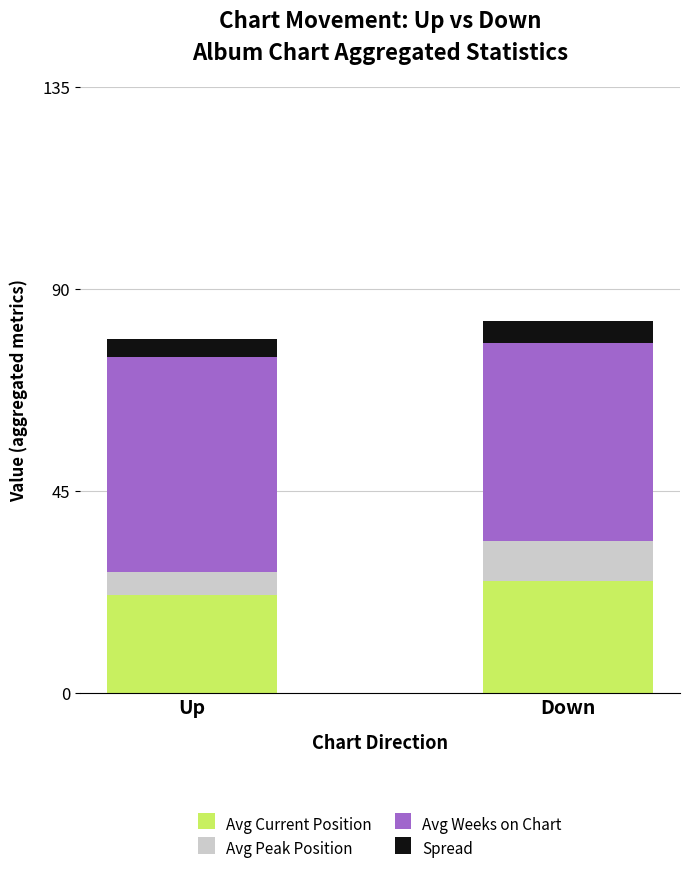

What is the total value across all series at Up?

79